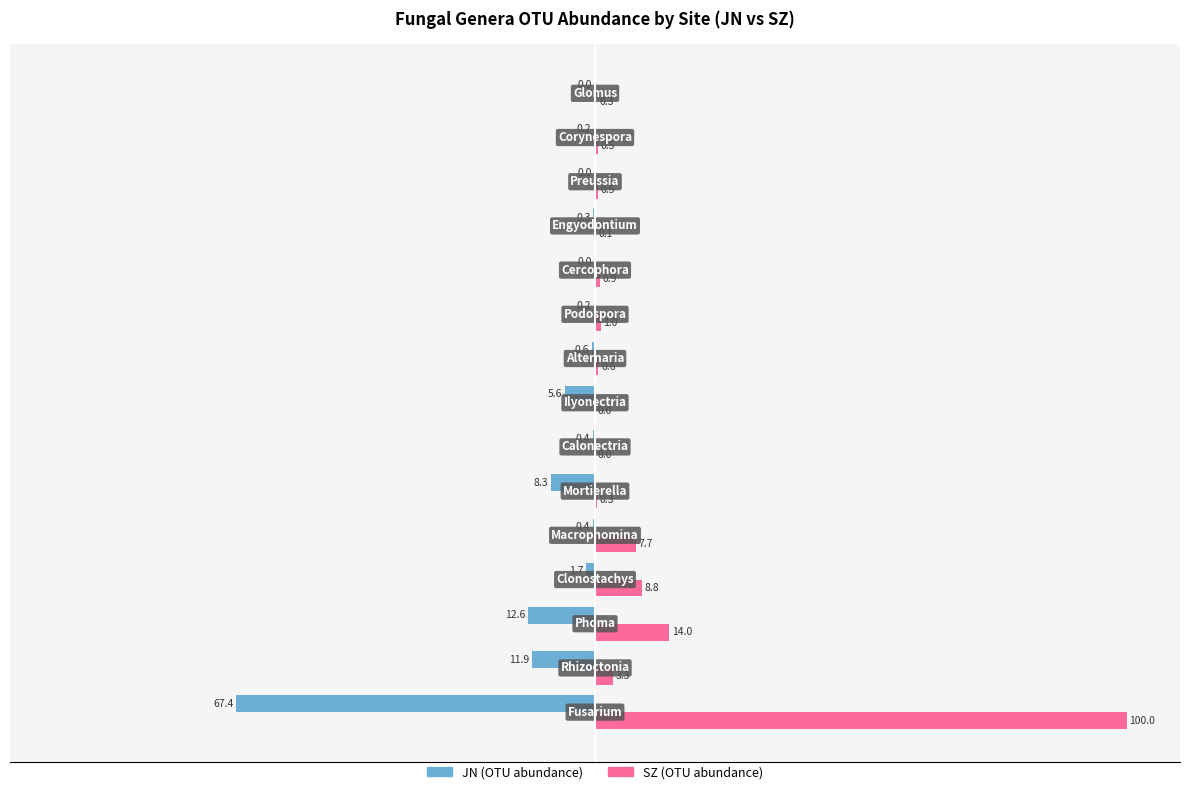

What is the maximum value for SZ (OTU abundance)?

100.0